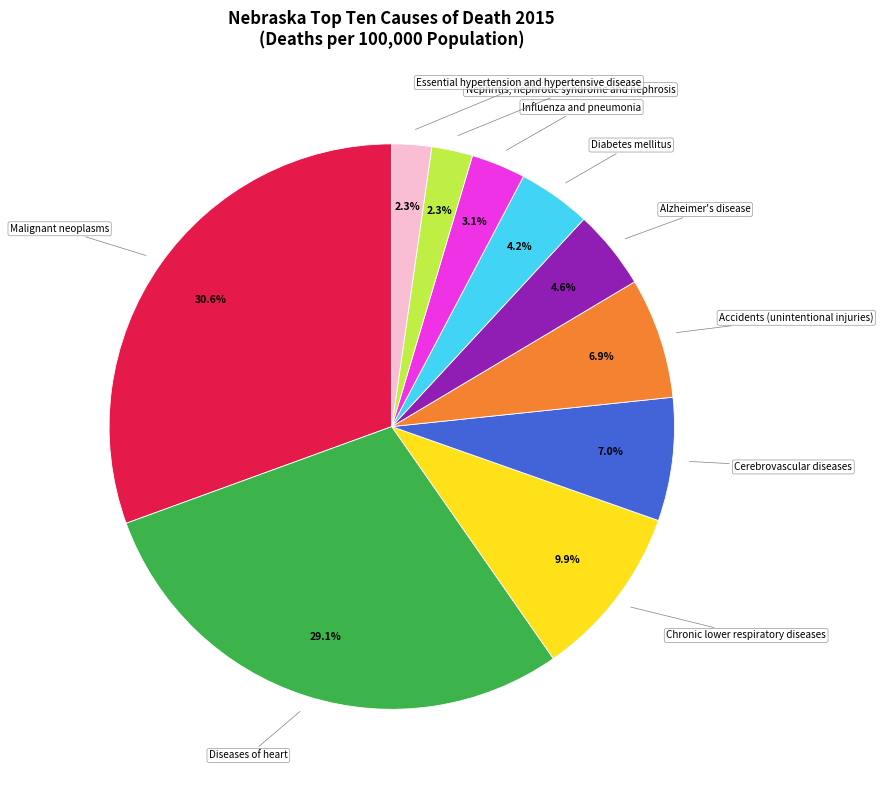

Is it true that Nephritis, nephrotic syndrome and nephrosis is 17% of the pie?

False